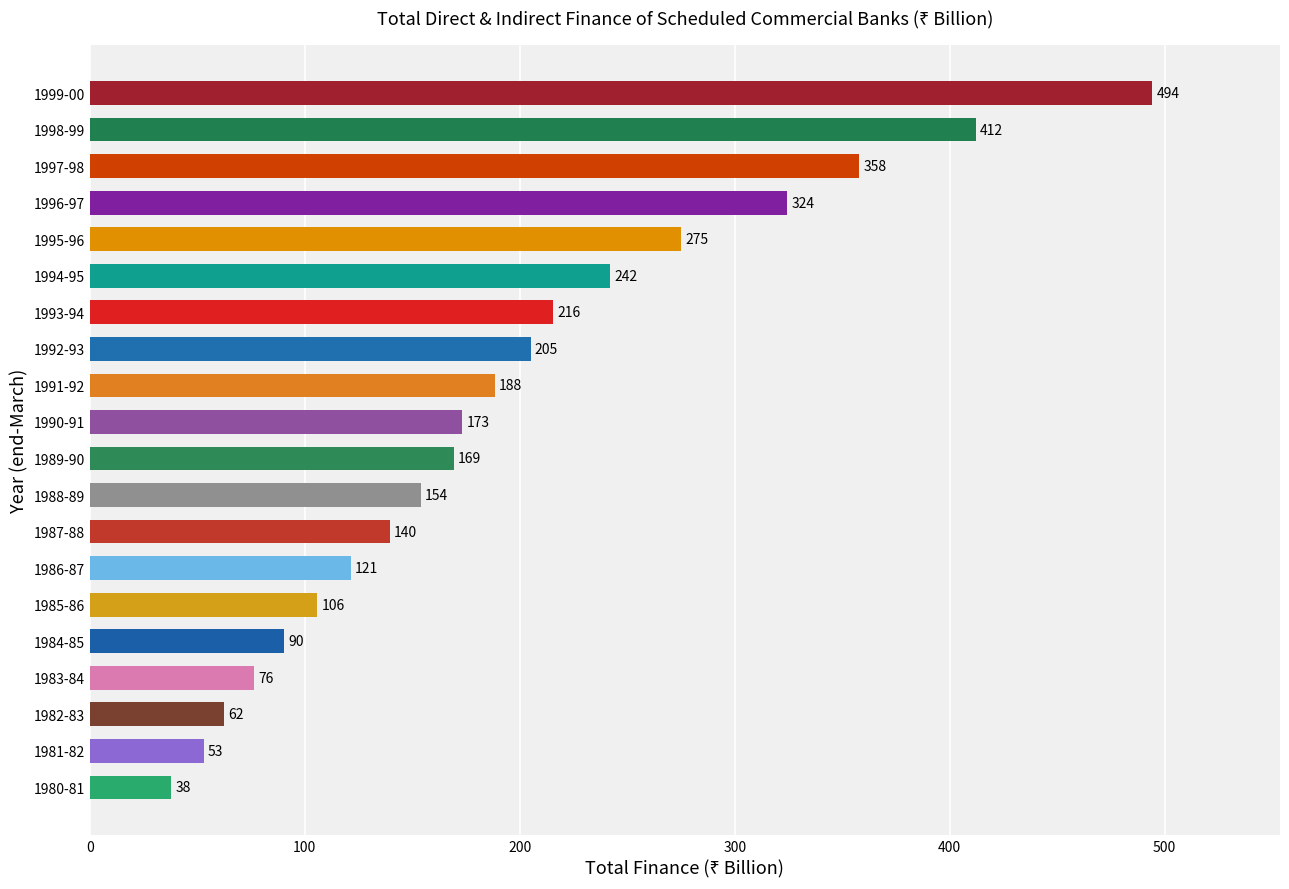

List the labels in order of value, smallest first.

1980-81, 1981-82, 1982-83, 1983-84, 1984-85, 1985-86, 1986-87, 1987-88, 1988-89, 1989-90, 1990-91, 1991-92, 1992-93, 1993-94, 1994-95, 1995-96, 1996-97, 1997-98, 1998-99, 1999-00